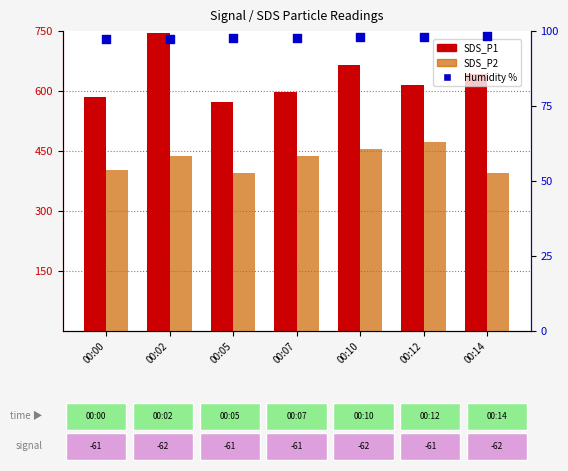

Which series contains the lowest Y value?

Humidity %